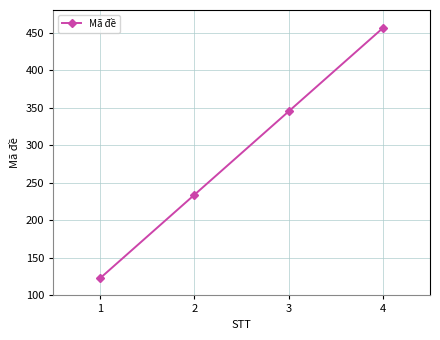

Approximately how many times larger is the value at 1 compared to 3?

0.4